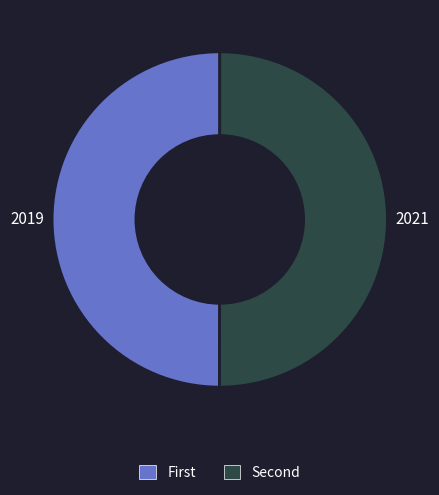

How many slices are in this pie chart?

2